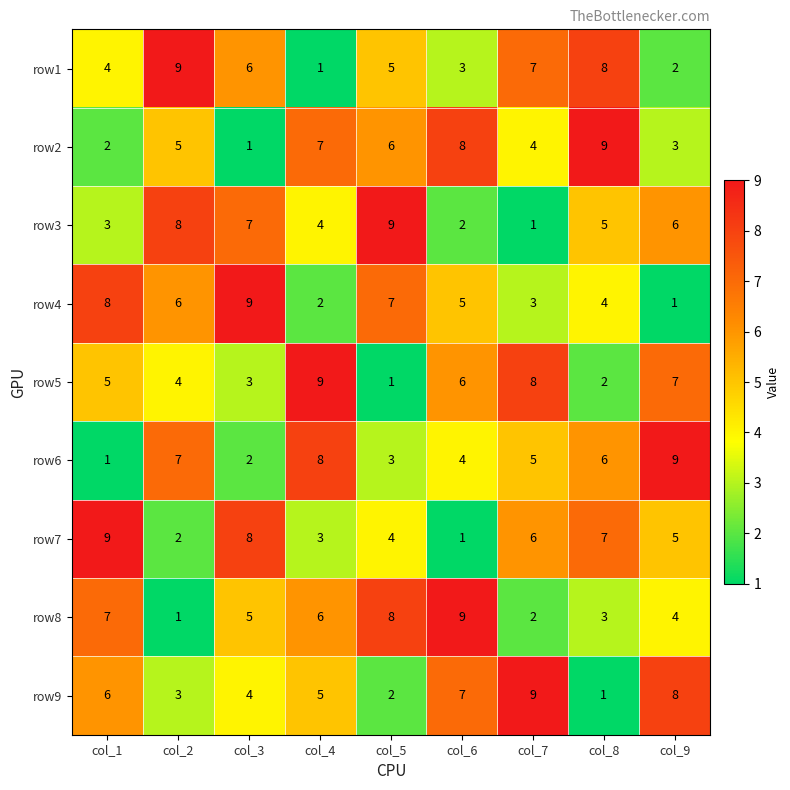

Where does the row6 series first go above 5?

col_2